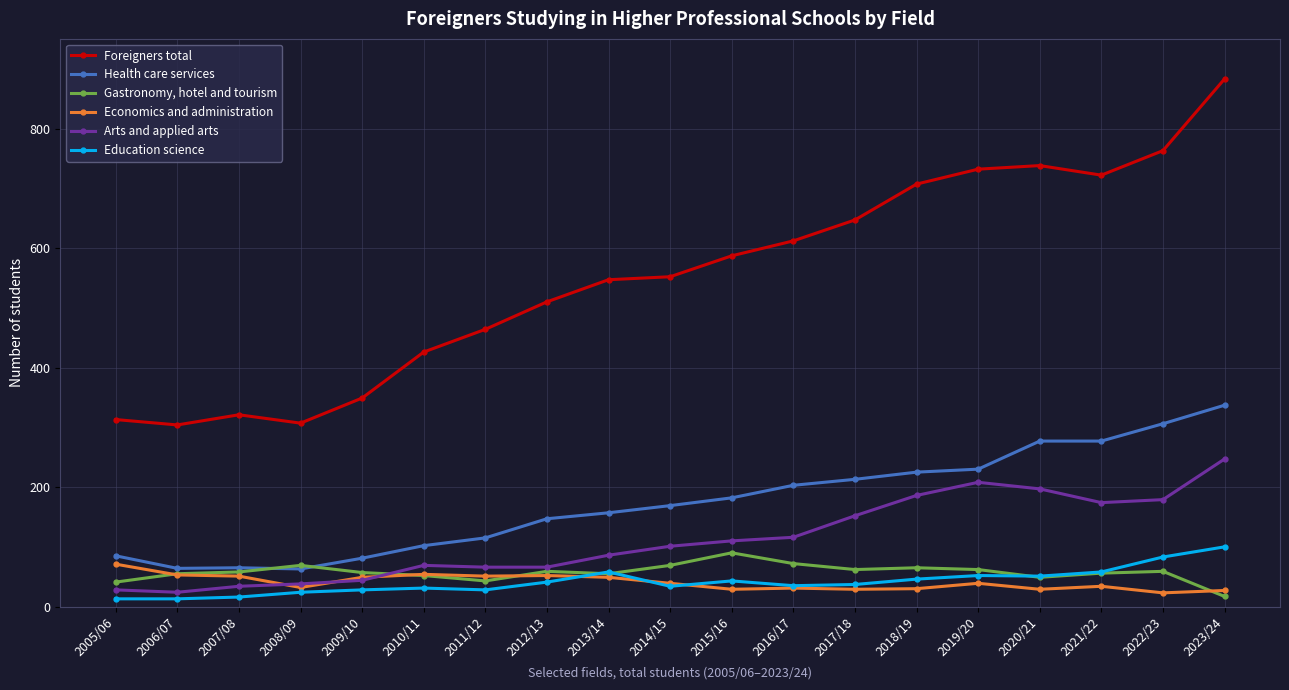

How many lines are shown in the chart?

6